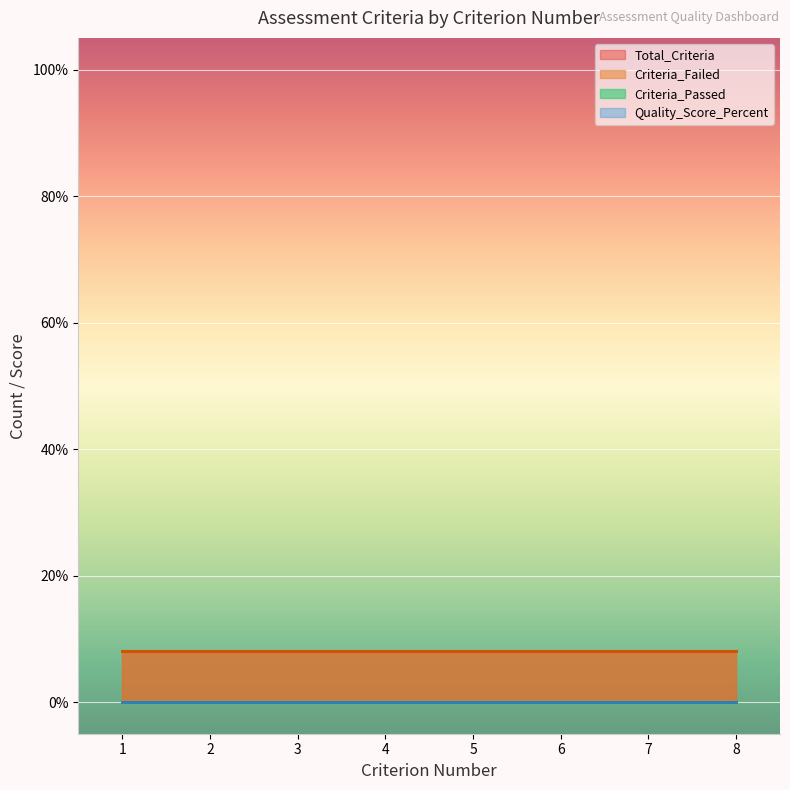

List the labels in order of Criteria_Passed value, smallest first.

1, 2, 3, 4, 5, 6, 7, 8